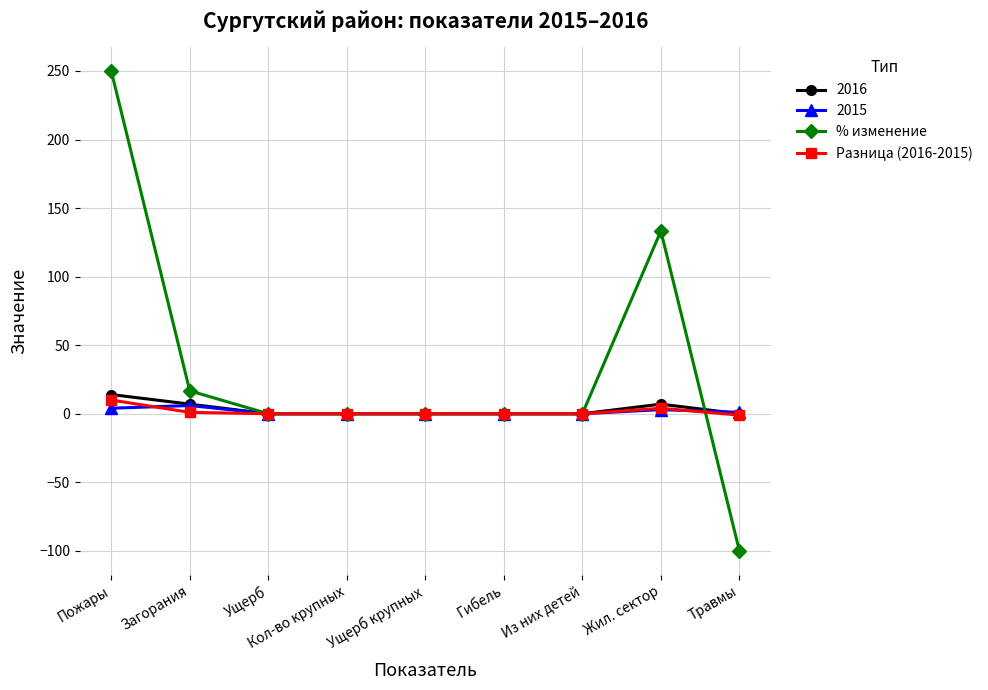

The % изменение series shows 29.9 at Жил. сектор. True or false?

False